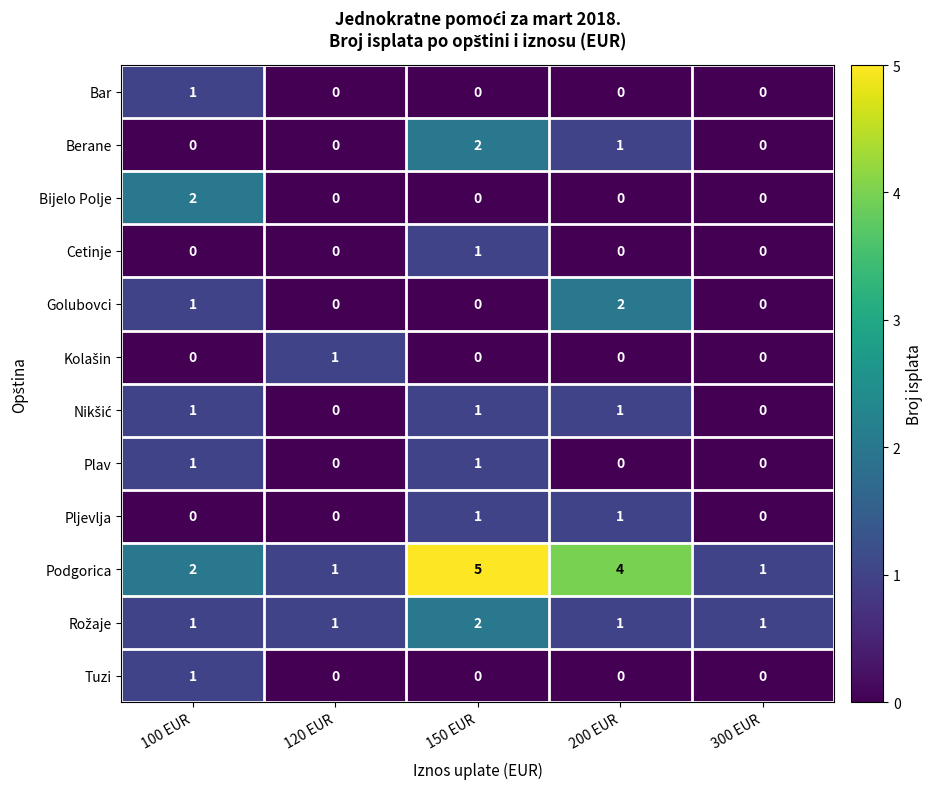

What is the sum of all Podgorica values?

13